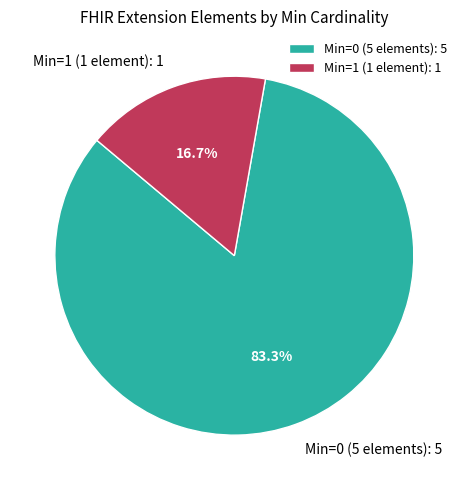

Does any single category account for the majority?

Yes